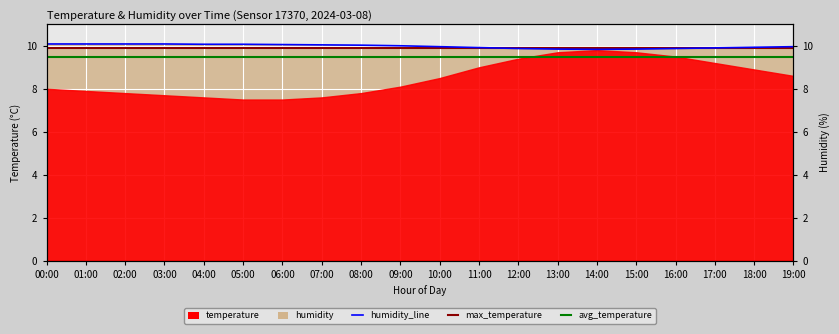

What is the maximum value shown in the chart?

10.1